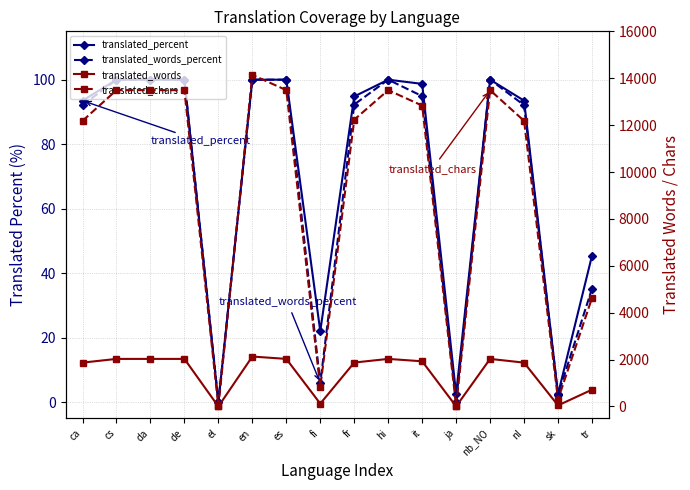

At how many categories does at least one series exceed 3473?

12